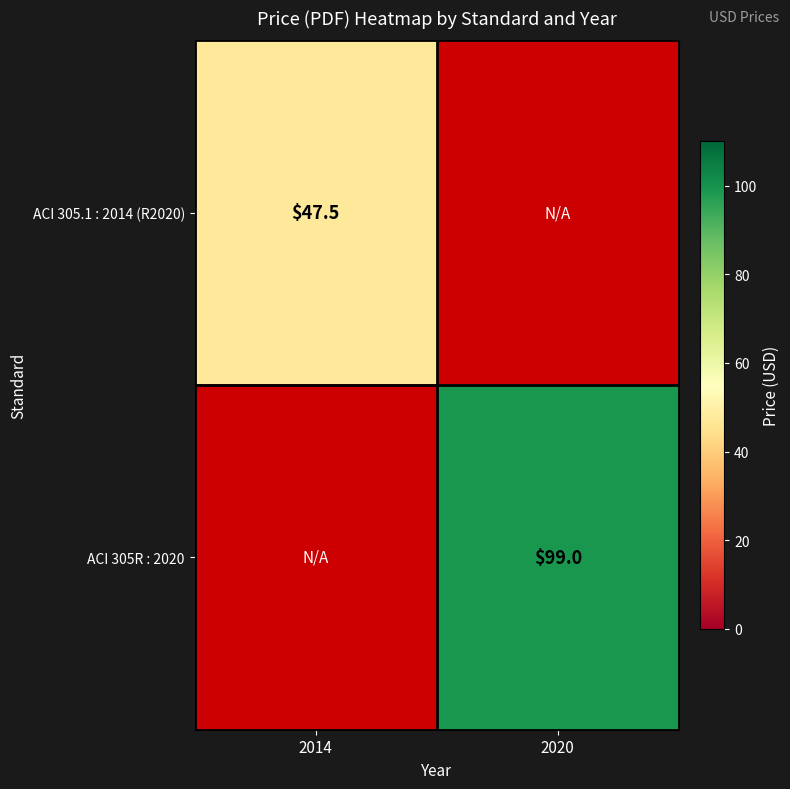

Is it true that ACI 305.1 : 2014 (R2020) equals 29.2 at 2014?

False